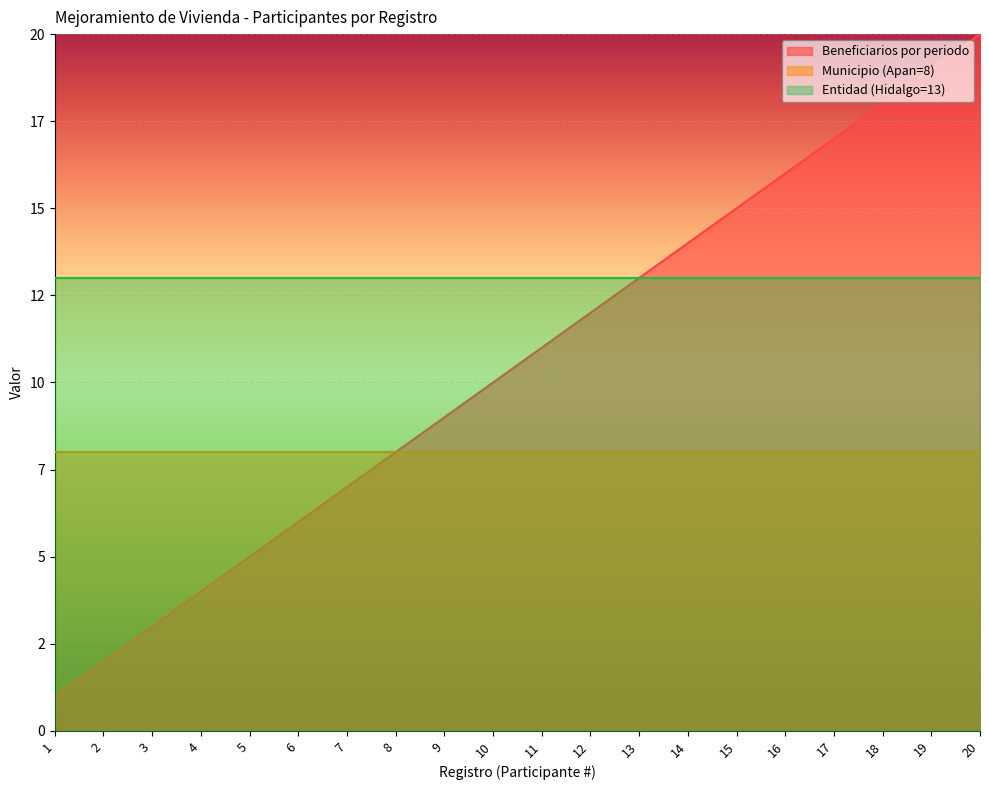

List the series in order of their peak value, highest first.

Beneficiarios por periodo, Entidad (Hidalgo=13), Municipio (Apan=8)